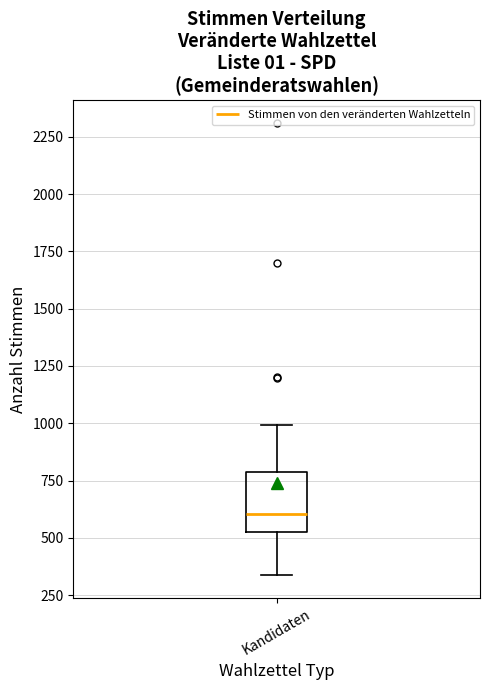

Transcribe this box plot: give where the median line is, the range the box spans, and where the two whiskers end, as read against the y-axis. The values are not printed on the chart, so give them approximately, as read against the axis.

median 600, box 550 to 800, whiskers 350 to 1000